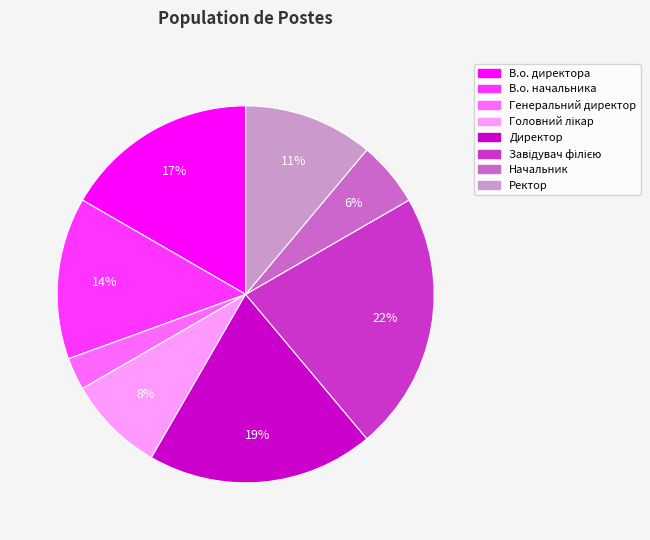

To the nearest percent, what is the difference between the largest and smallest slice percentages?

19%